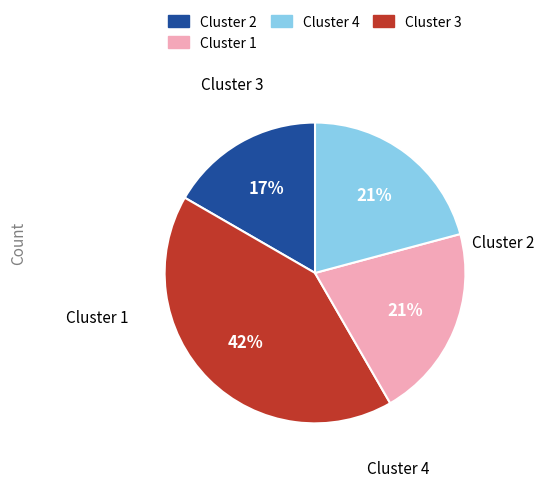

To the nearest percent, what percentage of the pie is Cluster 1?

42%